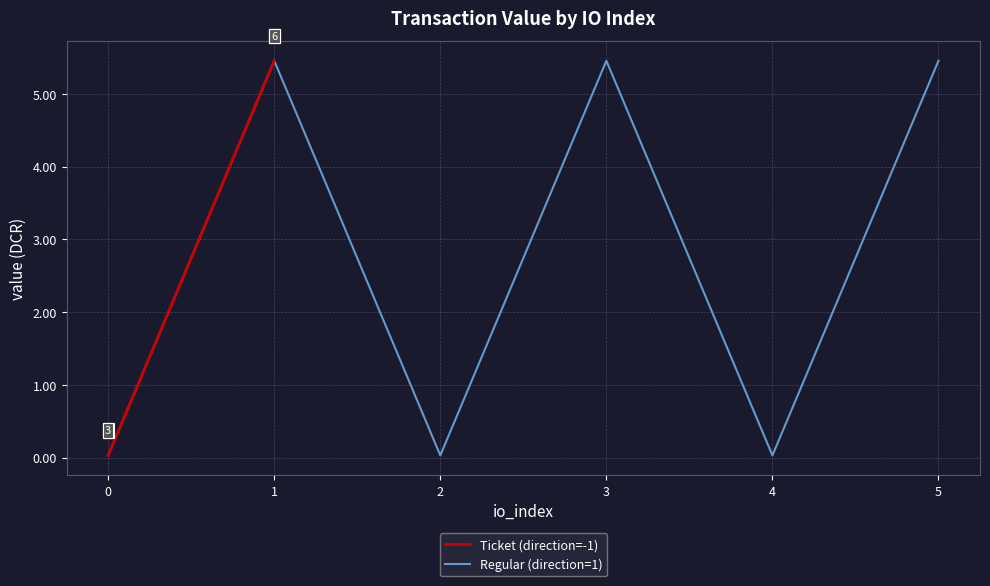

How many lines are shown in the chart?

2